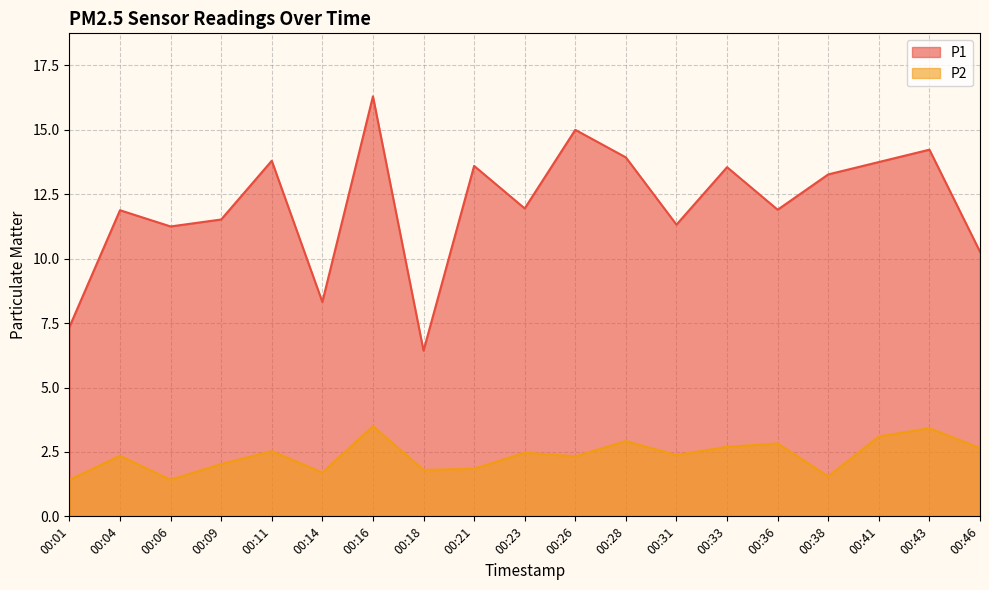

Does the chart display data point markers on the line(s)?

No